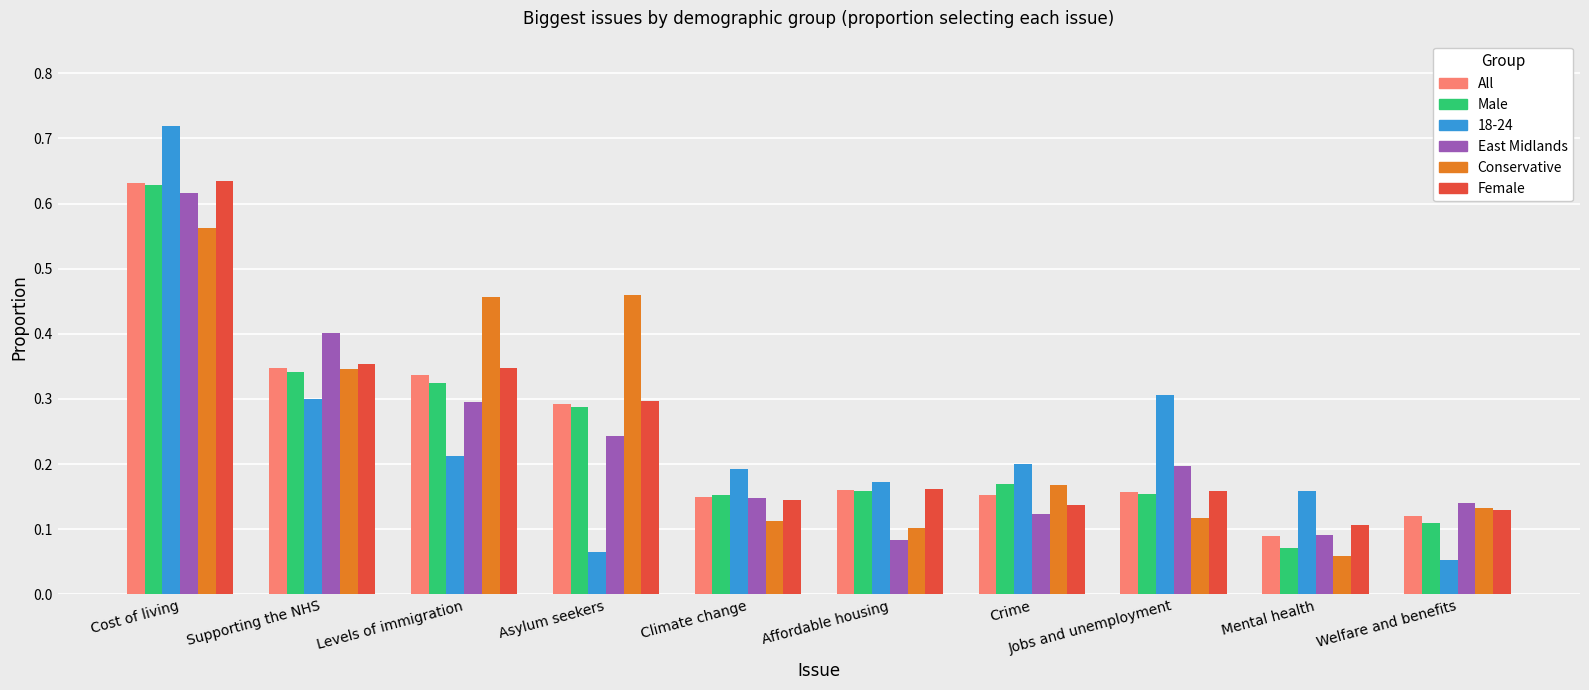

Where is All nearest to the value 0?

Mental health